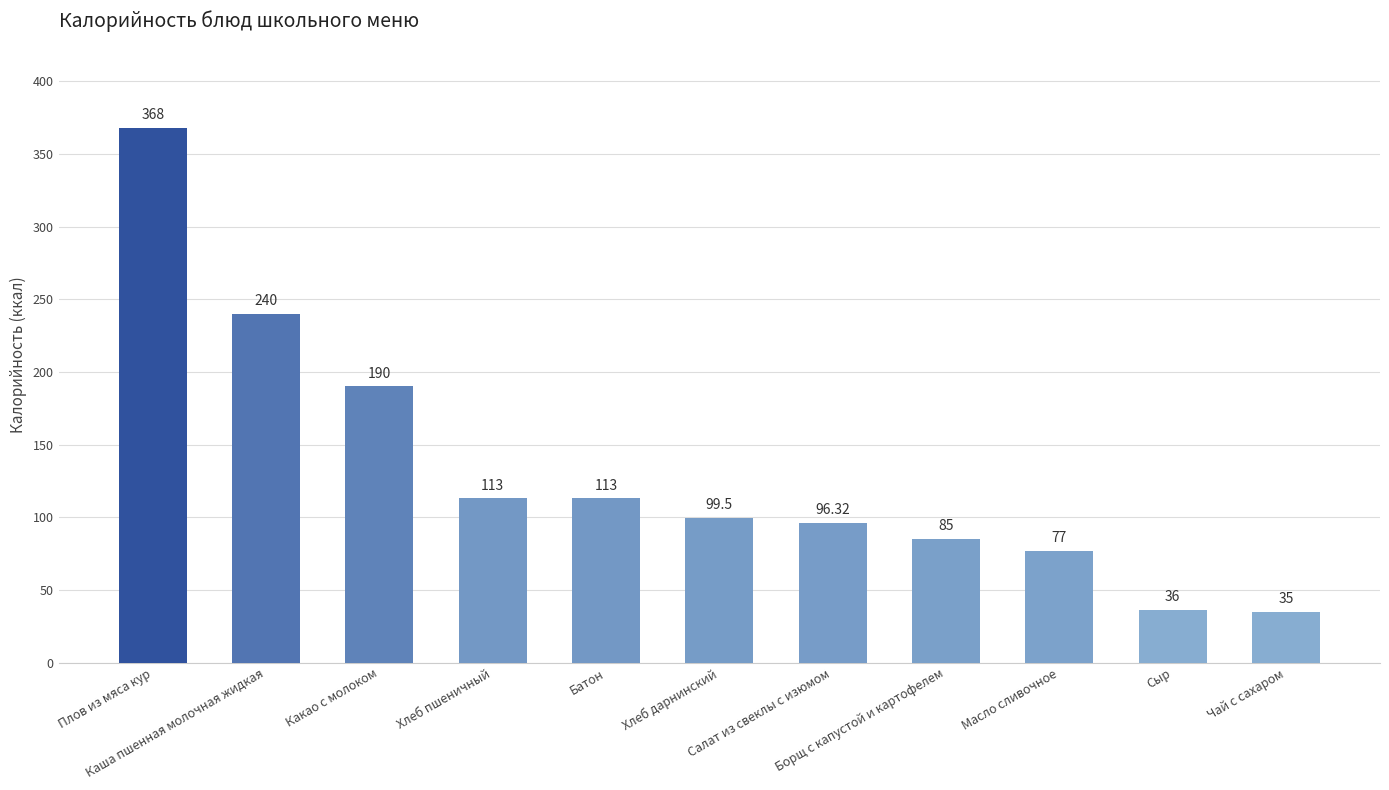

What is the difference between the maximum and second lowest values?

332.0